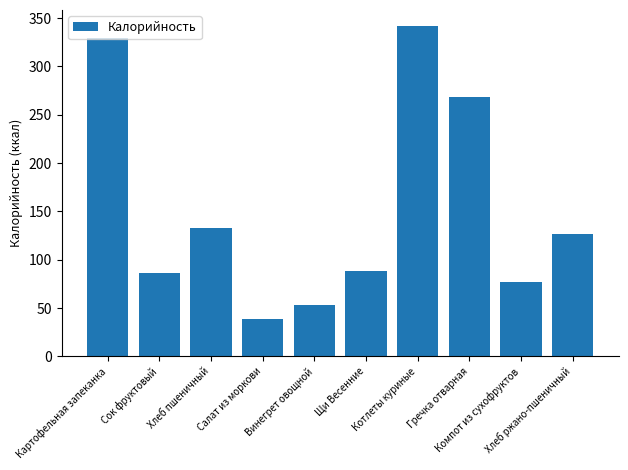

What is the difference between the maximum and minimum values?

302.4